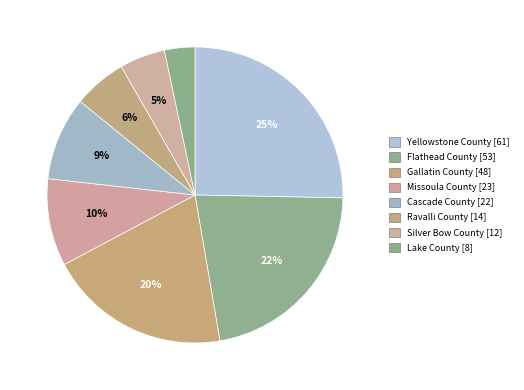

To the nearest percent, what percentage of the pie is Missoula County?

10%